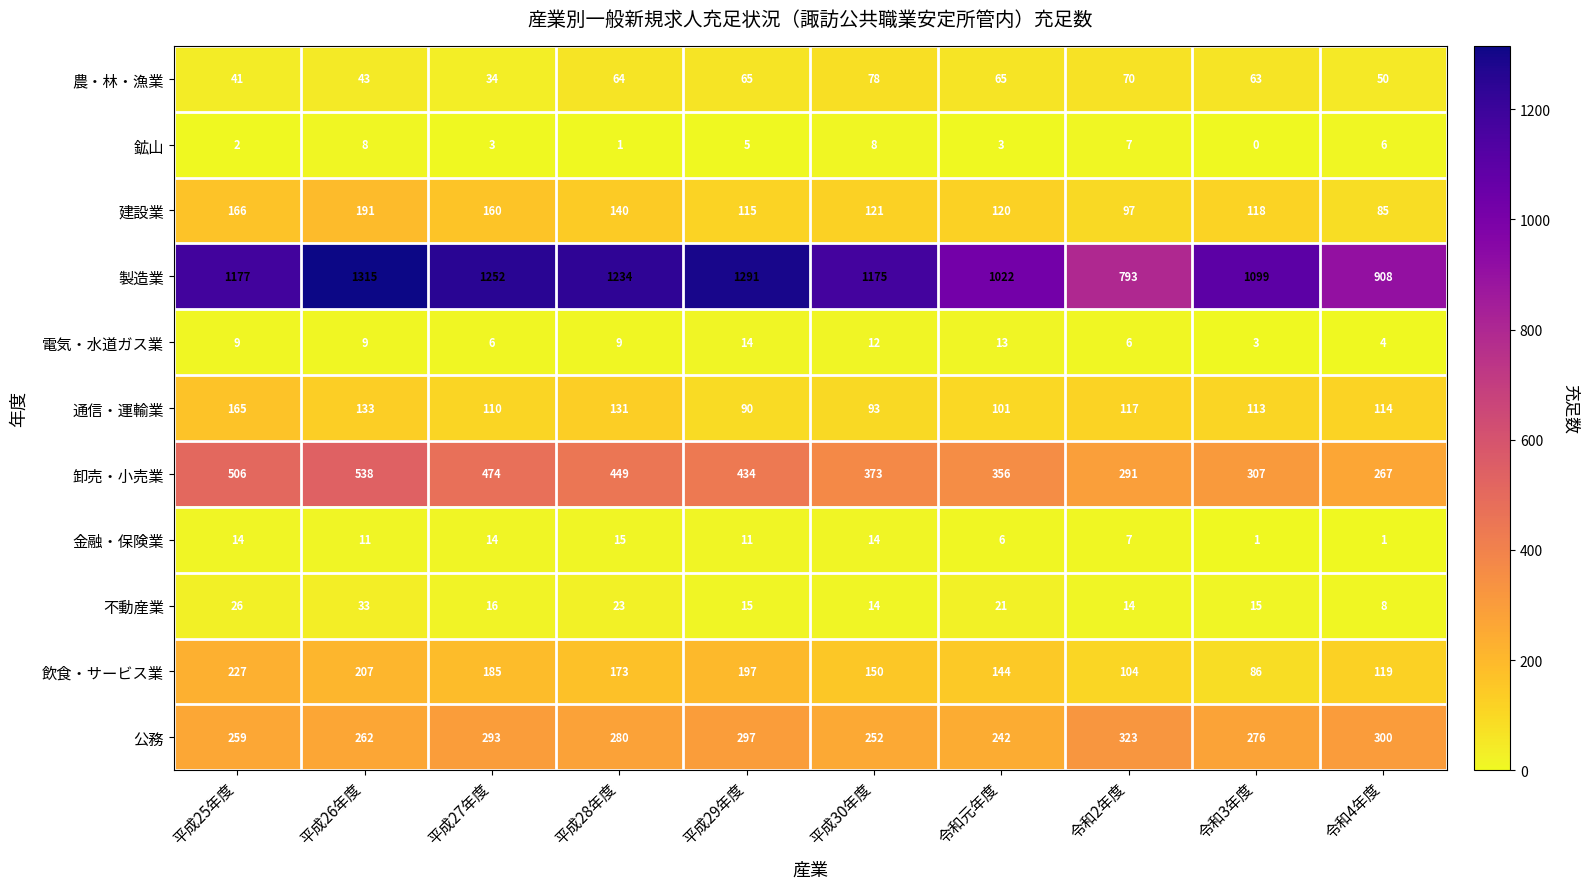

At 平成26年度, list the series in order from smallest to largest.

鉱山, 電気・水道ガス業, 金融・保険業, 不動産業, 農・林・漁業, 通信・運輸業, 建設業, 飲食・サービス業, 公務, 卸売・小売業, 製造業